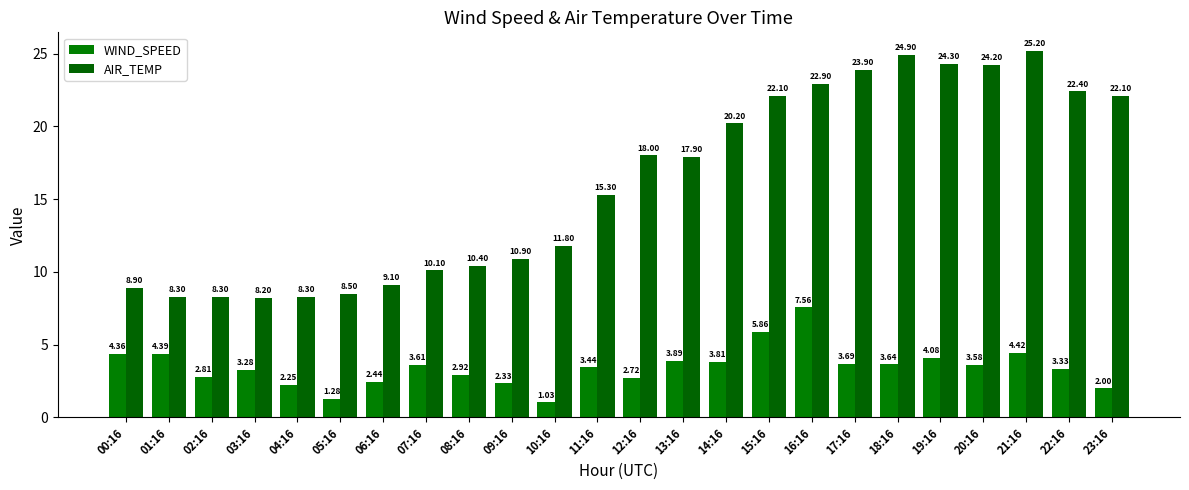

What position from the left is 13:16?

14